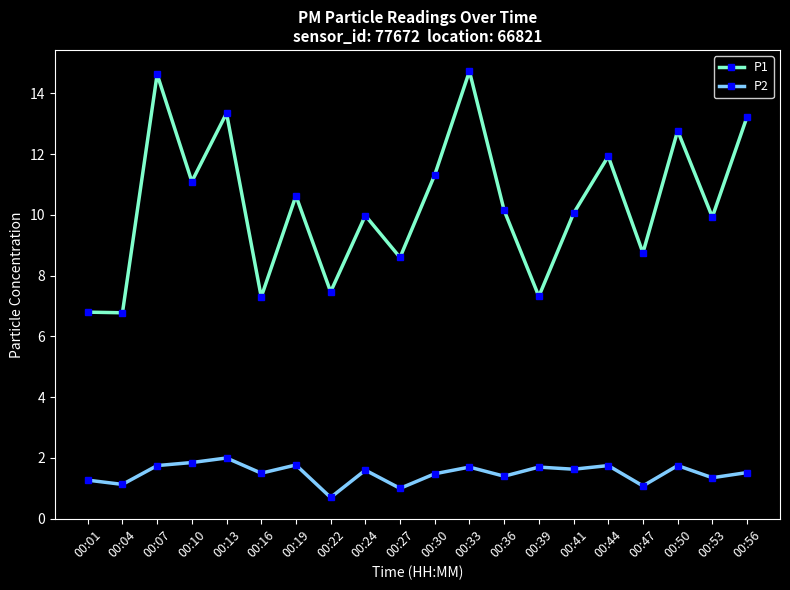

Rank the series at 00:41 from lowest to highest value.

P2, P1